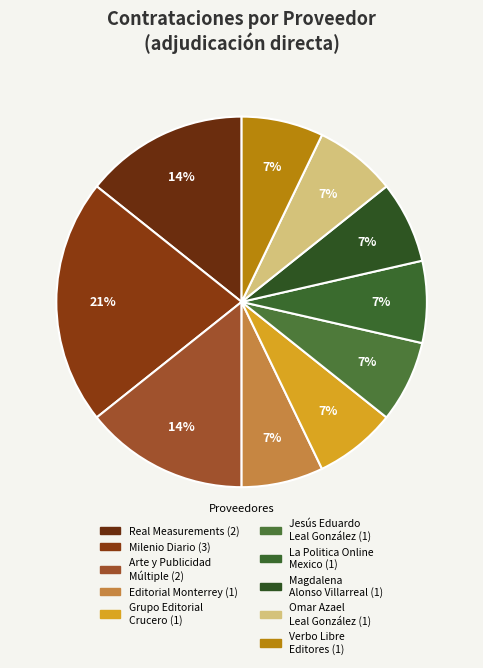

Which slice is the smallest?

Editorial Monterrey, S.A.